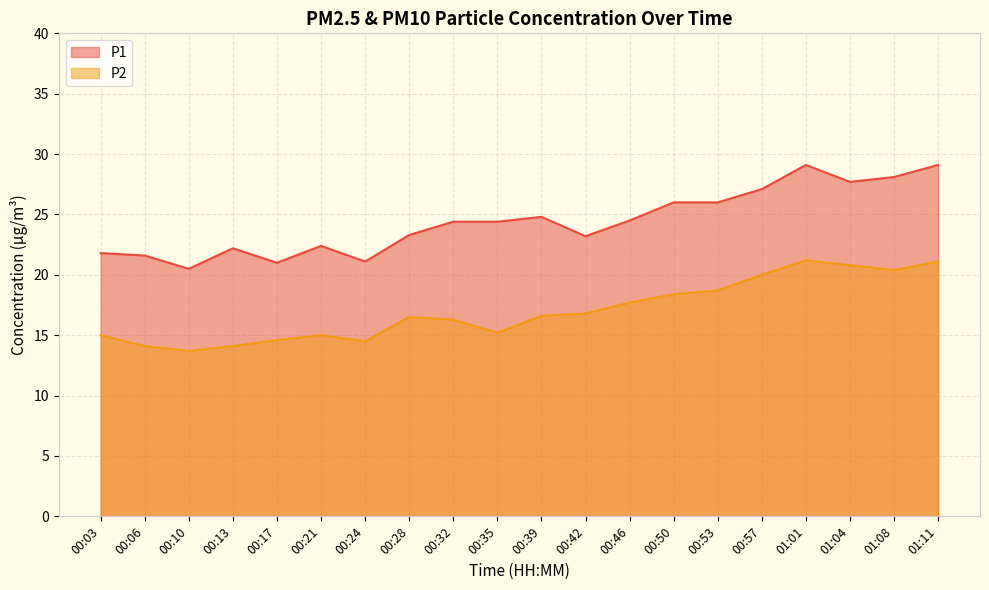

At which label is P2 closest to 17?

00:42